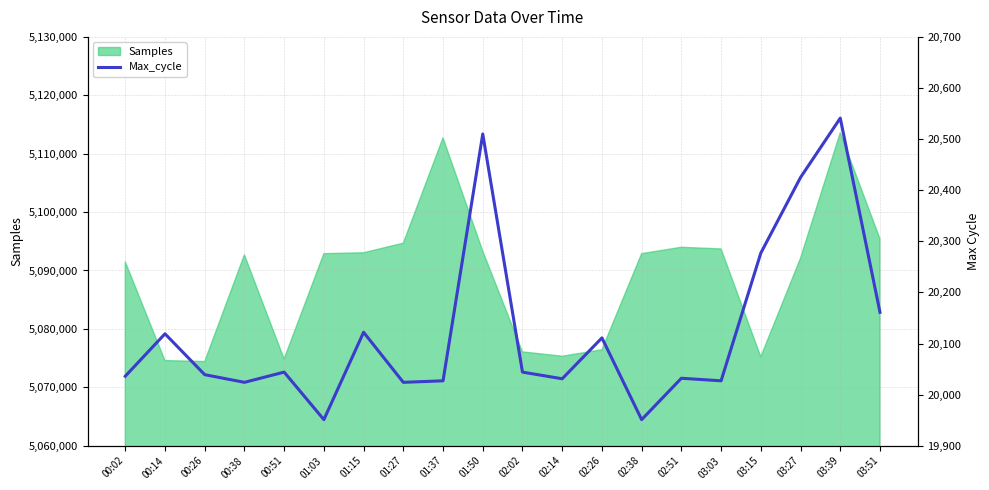

What is the lowest value of the Samples series?

5074413